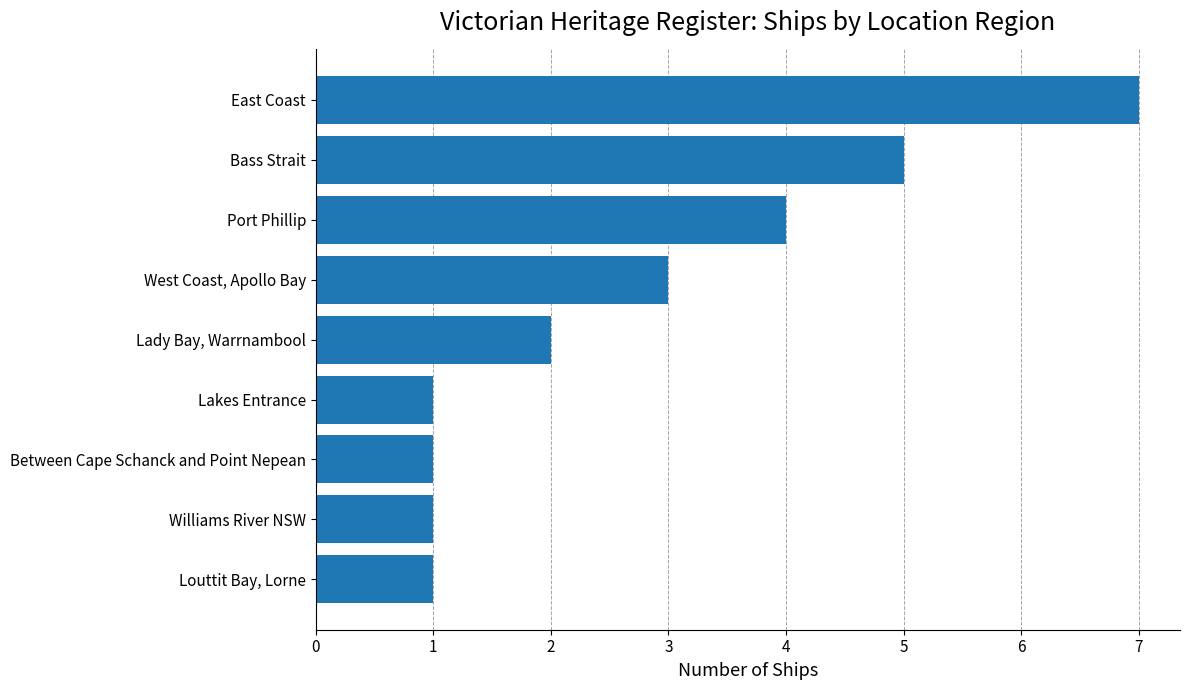

Which has a higher value, East Coast or Louttit Bay, Lorne?

East Coast